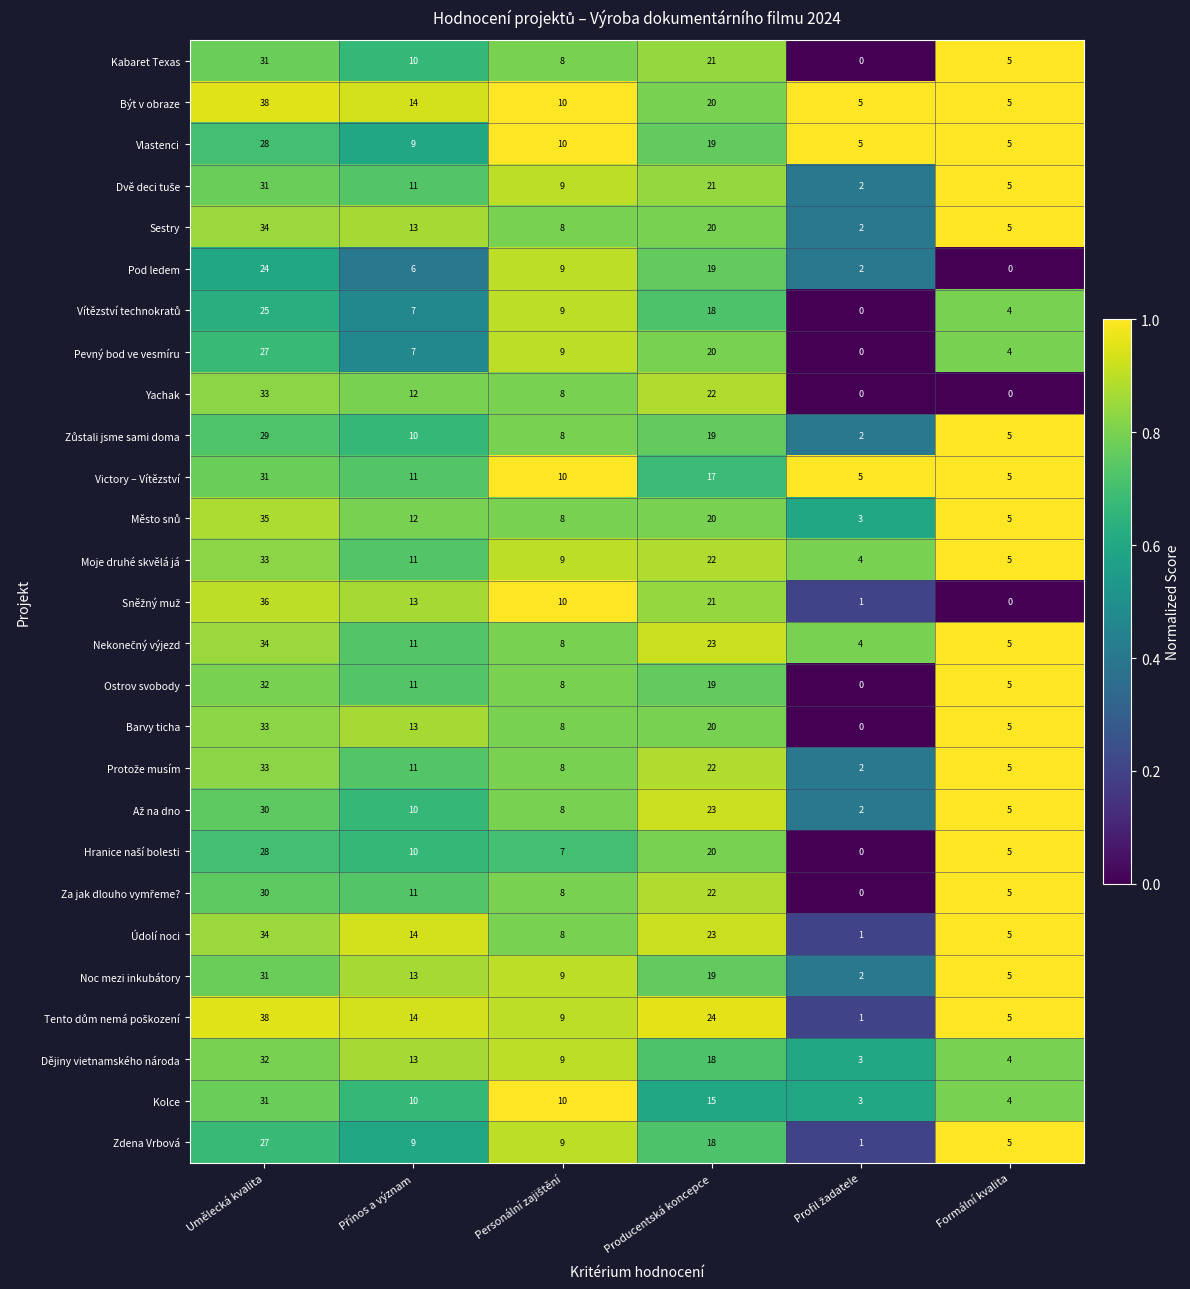

At which category is the sum across all series the highest?

Umělecká kvalita